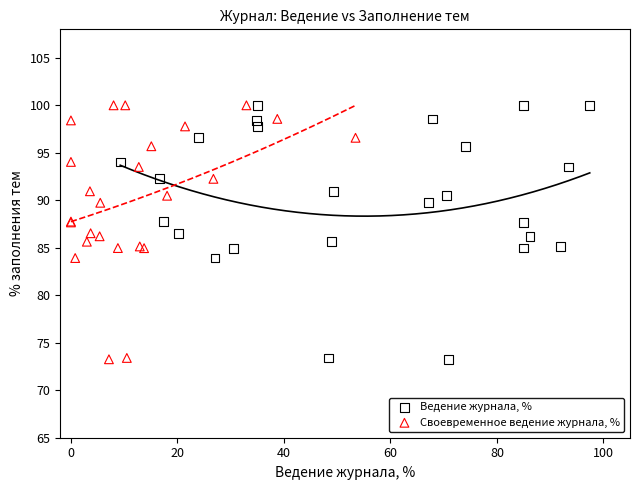

What are all the series names shown in the legend?

Ведение журнала, %, Своевременное ведение журнала, %